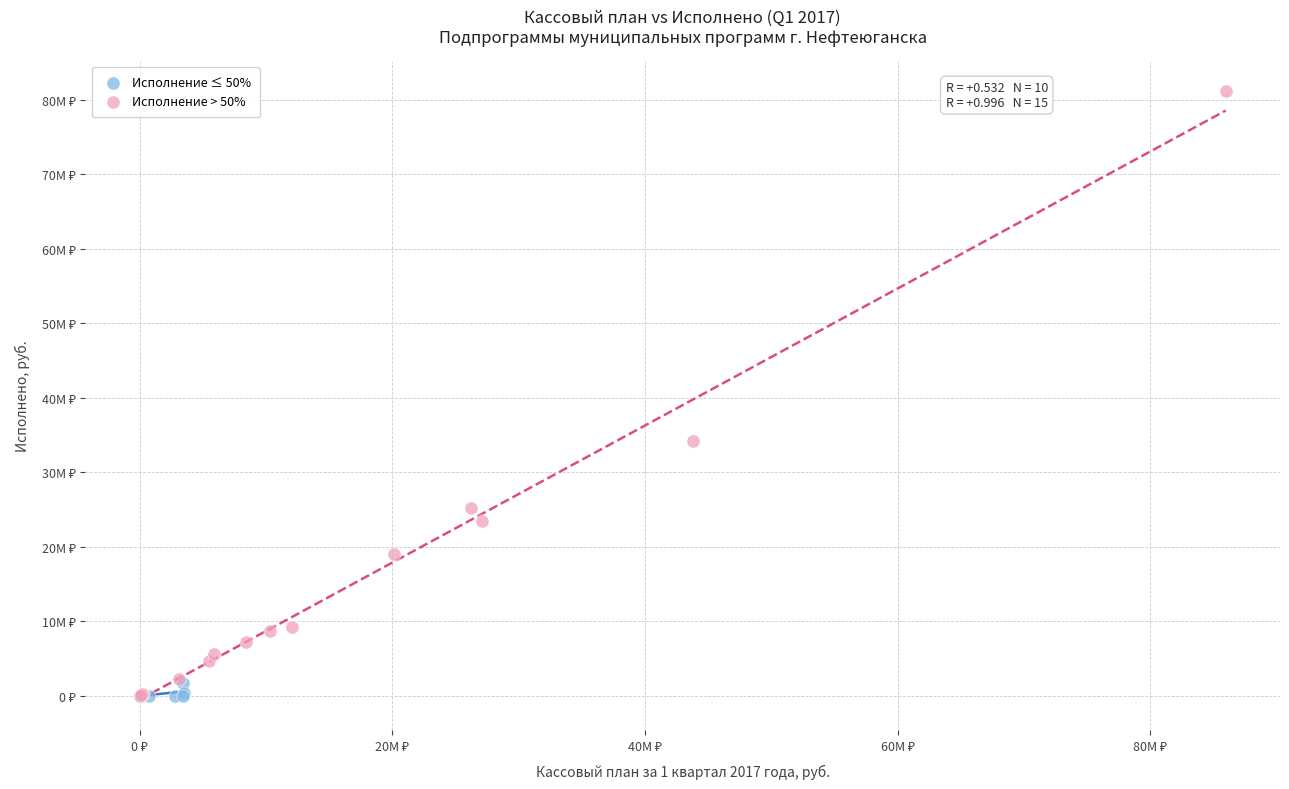

What are all the series names shown in the legend?

Исполнение ≤ 50%, Исполнение > 50%